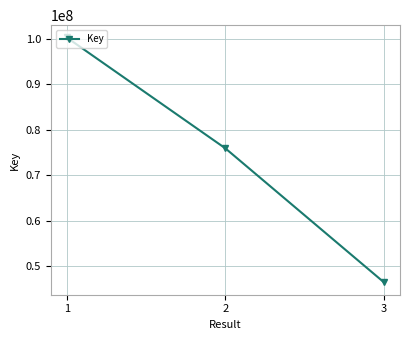

What value does the data have at 3, to the nearest 100?

46406900